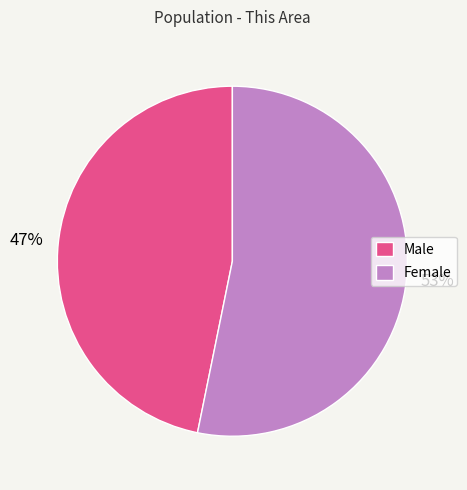

Is it true that Male is 47% of the pie?

True